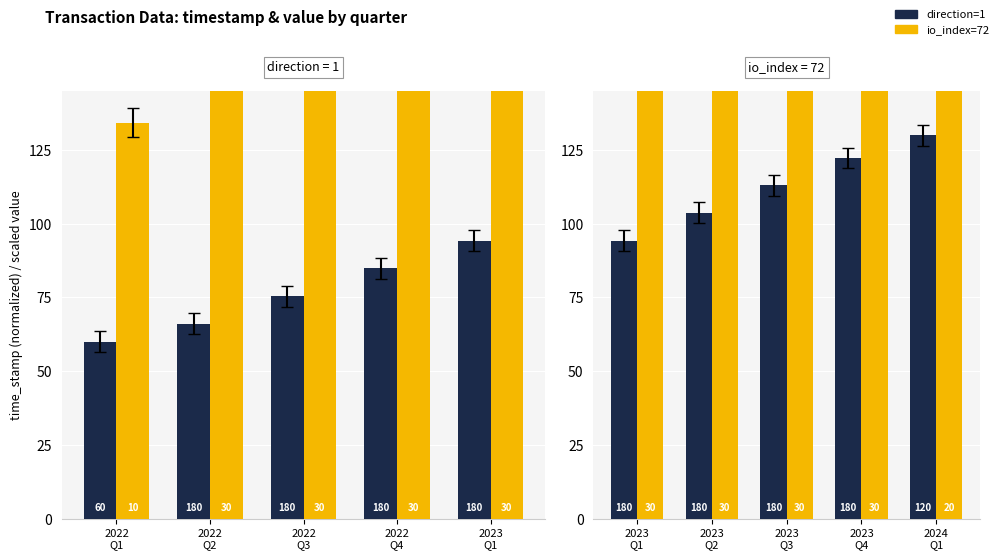

The value of io_index=72 at 2023 Q4 is 282.9. True or false?

True